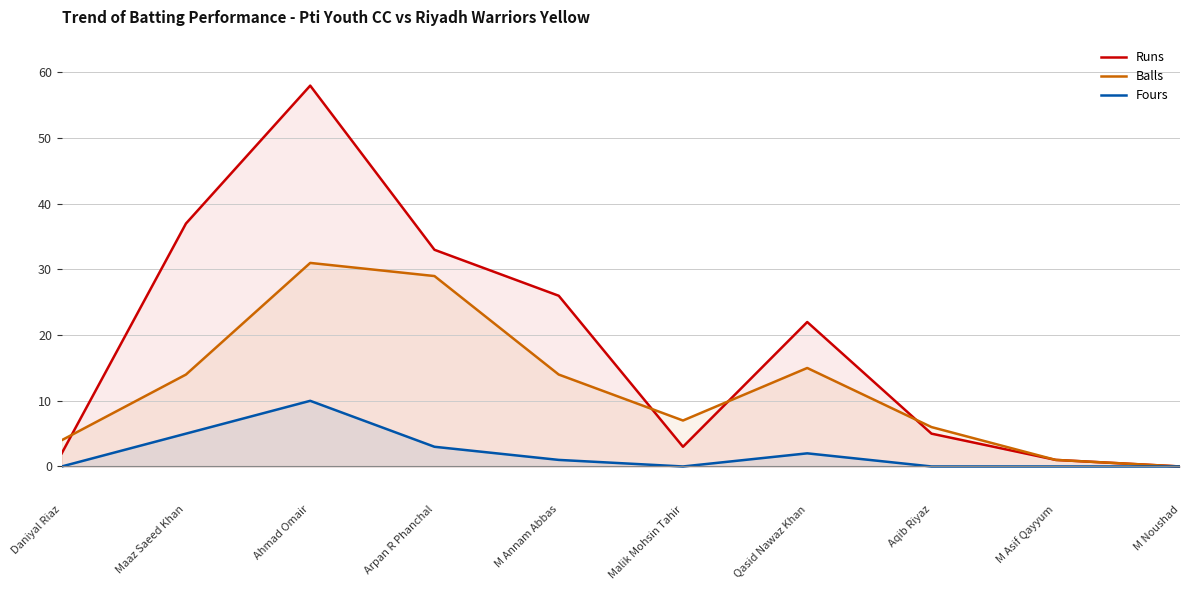

Is it true that Runs equals -31 at M Noushad?

False